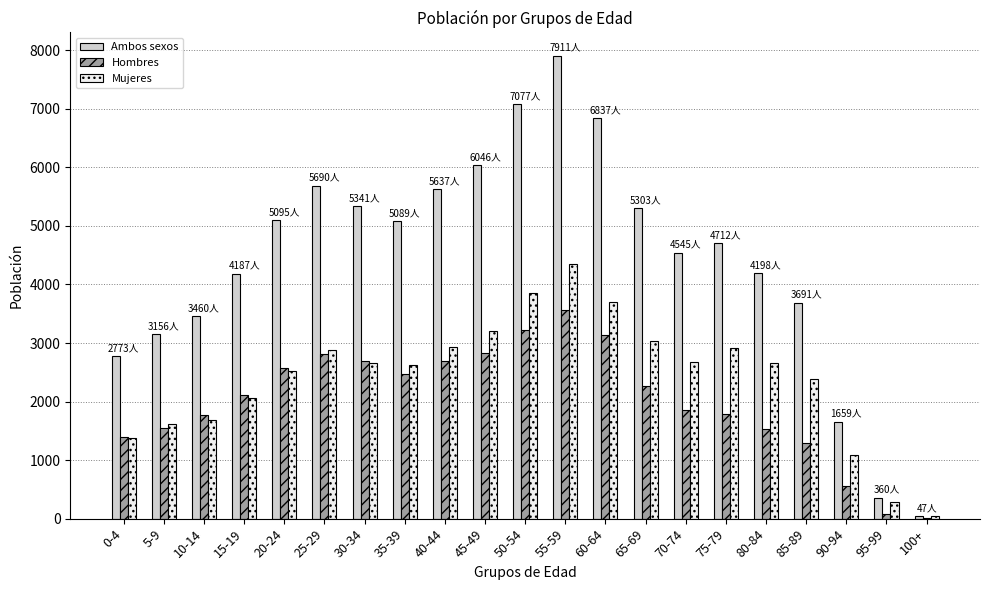

Which category has the highest value in the Mujeres series?

55-59